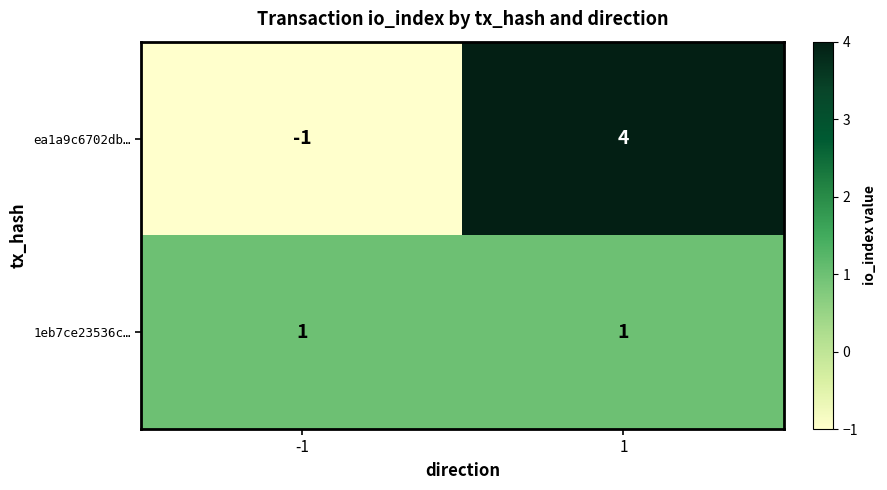

Which series has the widest spread of values?

ea1a9c6702db…